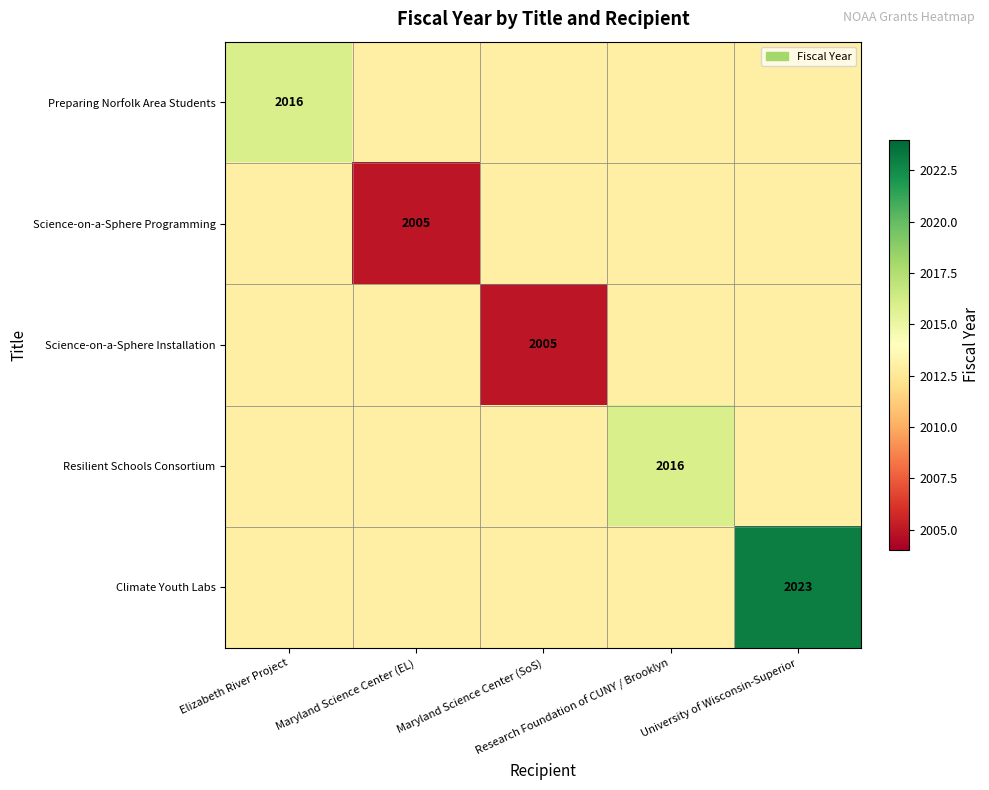

What is the average value of the Science-on-a-Sphere Programming series?

2011